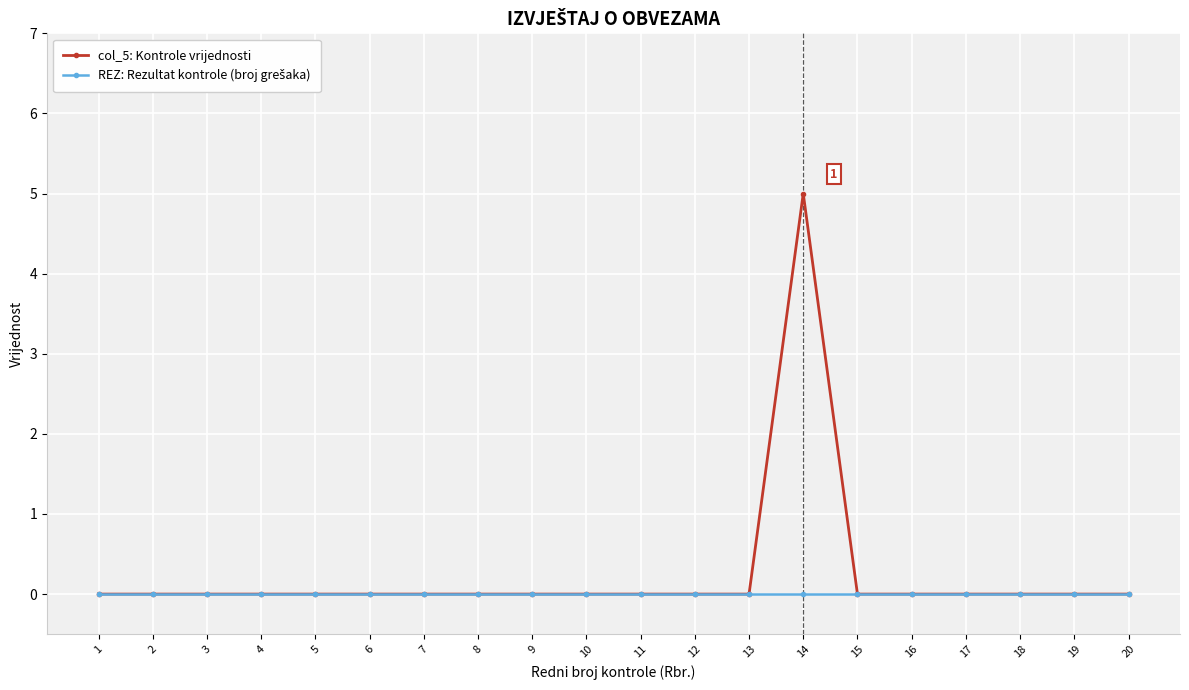

Which series has the largest total across all categories?

col_5: Kontrole vrijednosti